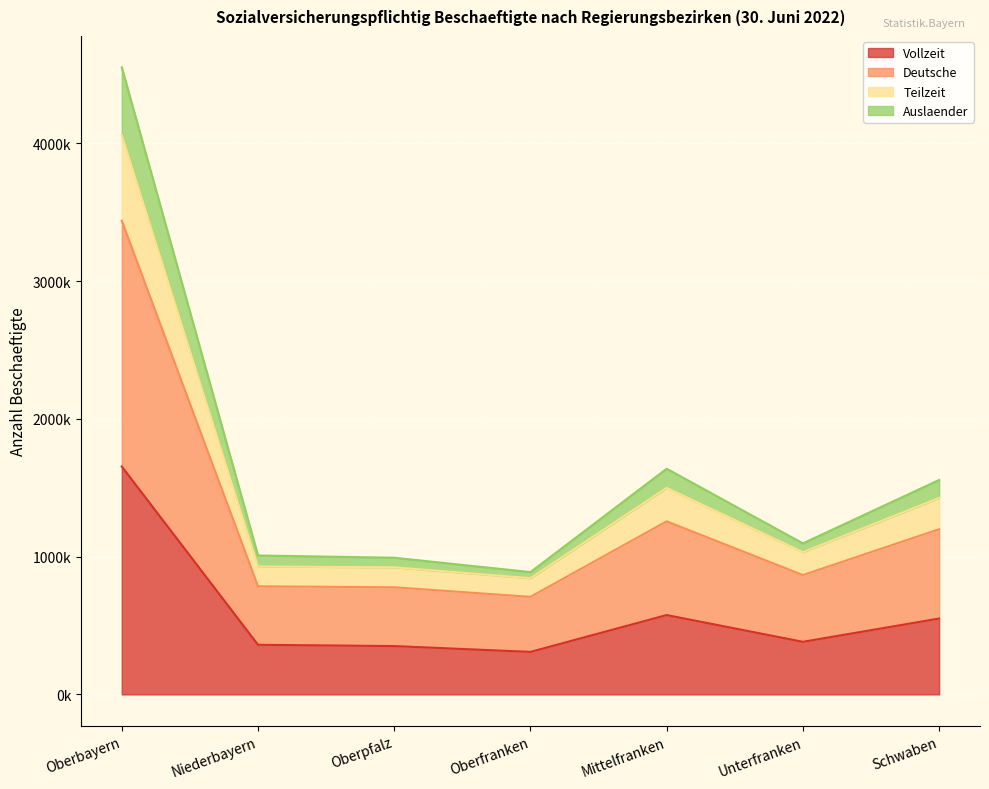

What are all the series names shown in the legend?

Vollzeit, Deutsche, Teilzeit, Auslaender